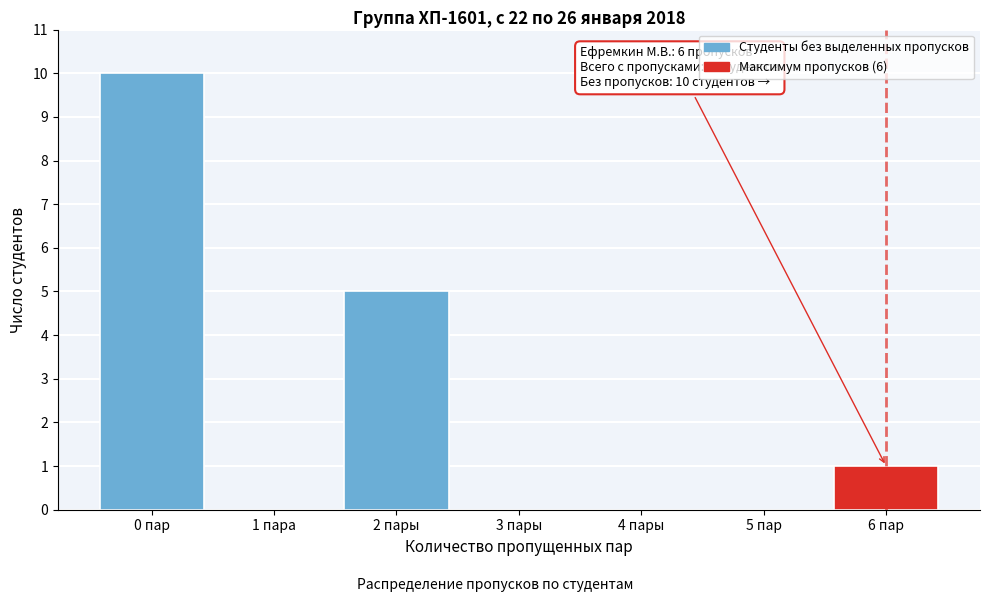

Reading left to right, list all the values displayed in this chart.

0 пар=10	1 пара=0	2 пары=5	3 пары=0	4 пары=0	5 пар=0	6 пар=1